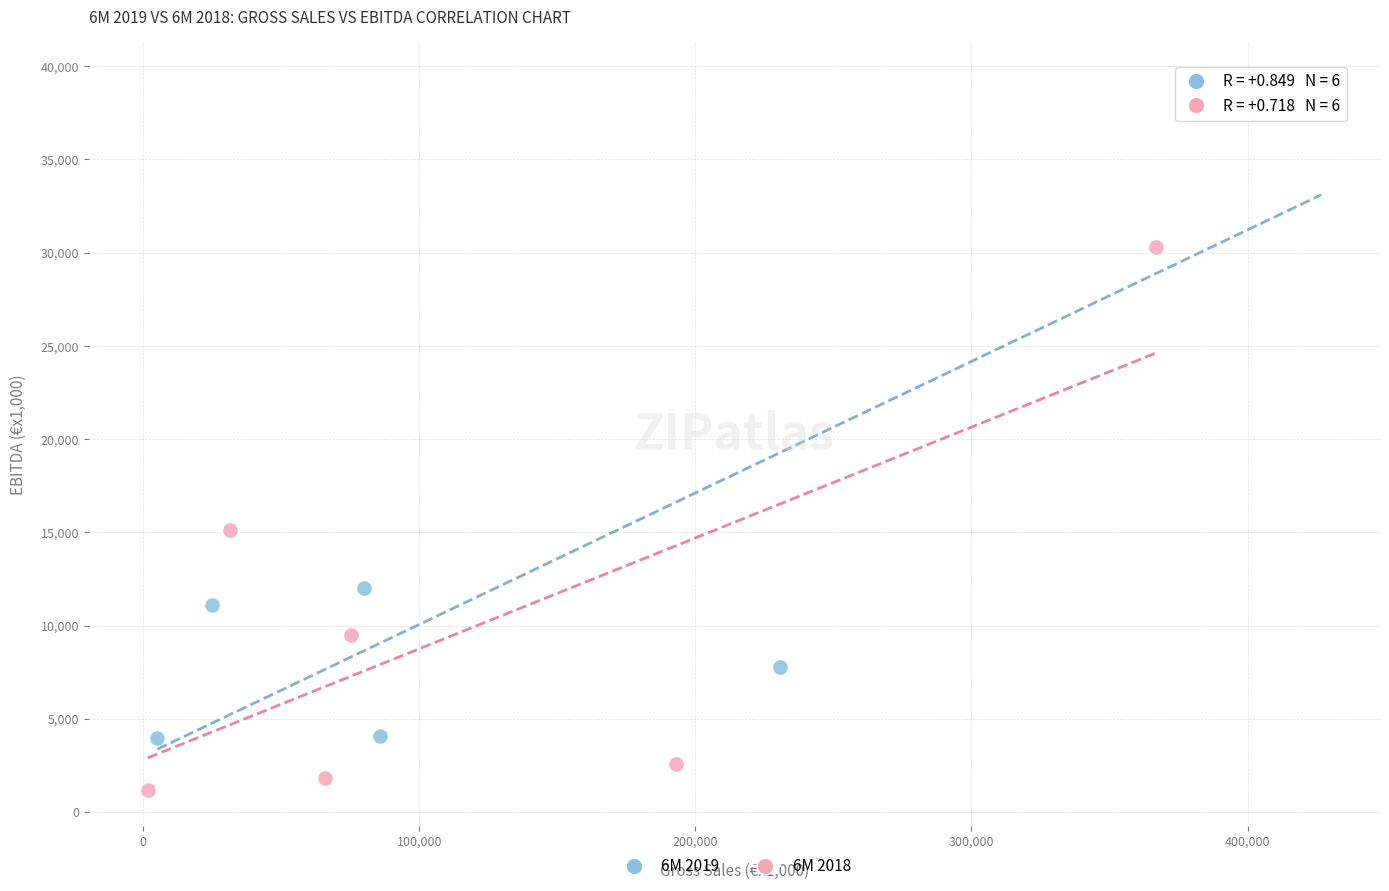

Which series reaches the maximum Y coordinate?

6M 2019